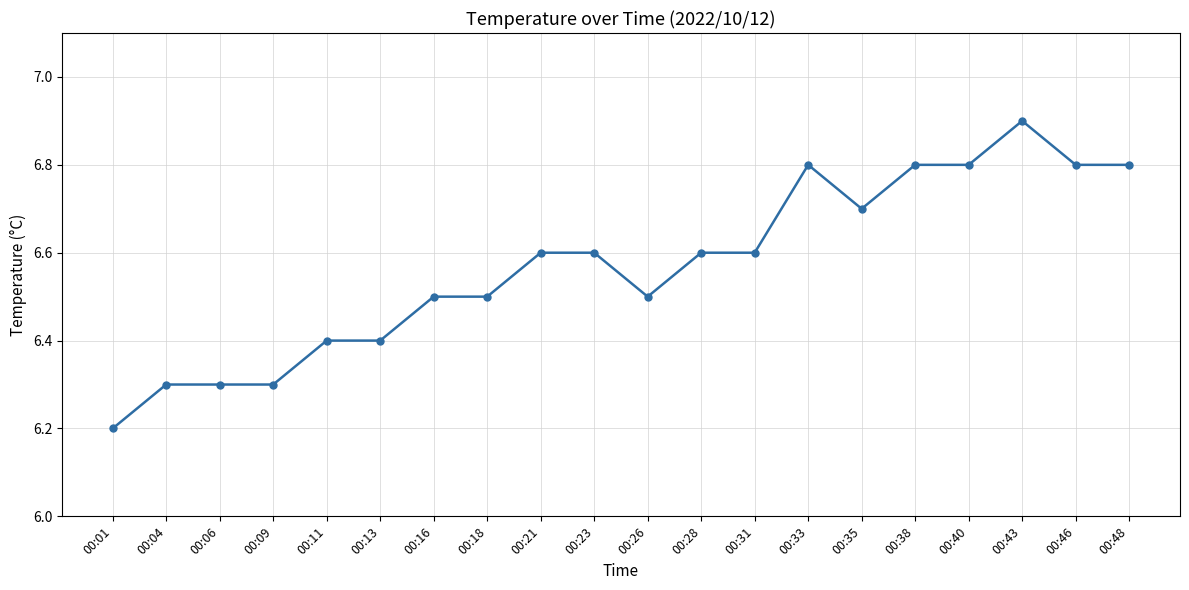

What is the difference between the maximum and minimum values?

0.7